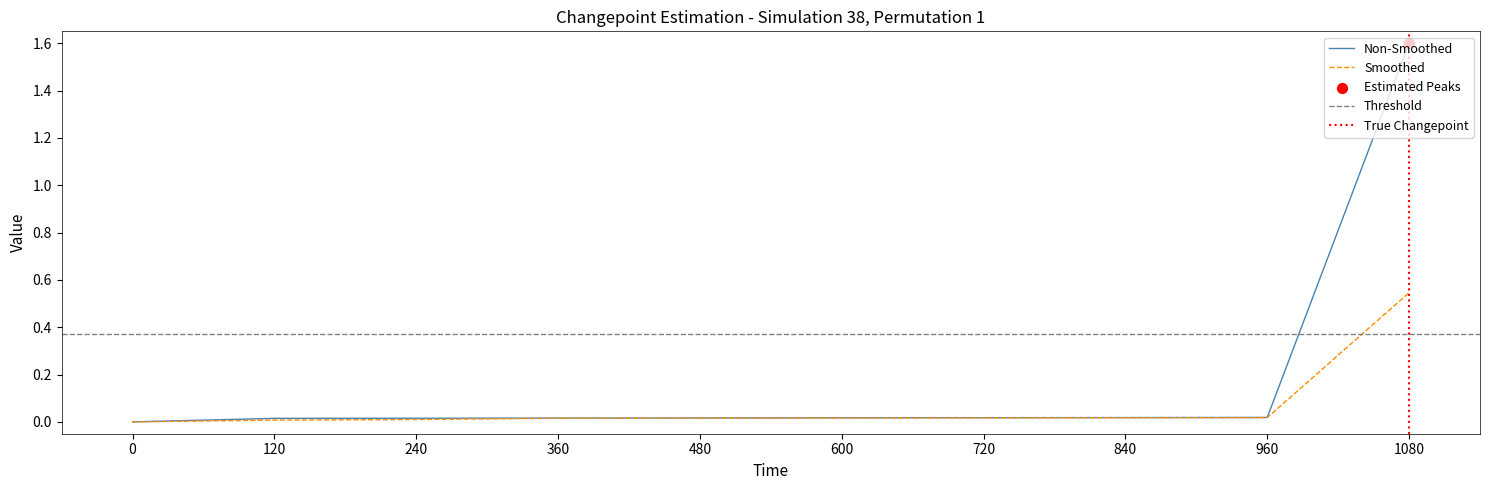

At how many categories does at least one series exceed 1?

1